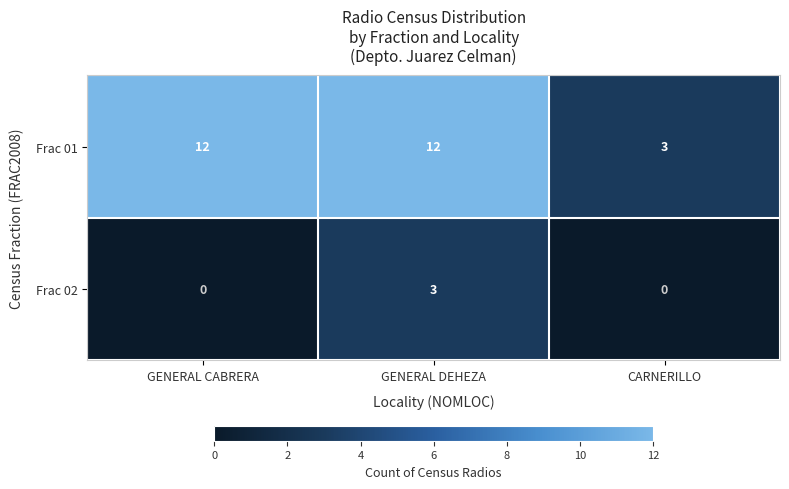

Reading right to left, transcribe all the data shown in this chart.

Frac 01: 3	12	12
Frac 02: 0	3	0